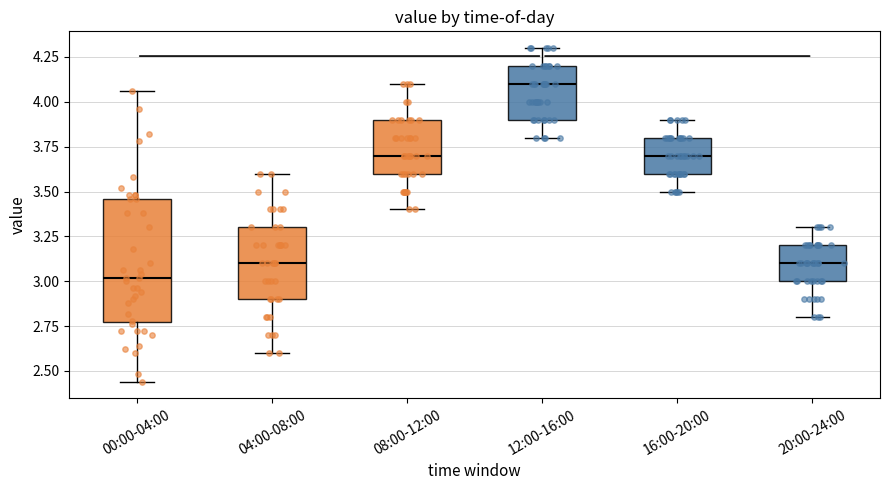

Reading left to right, transcribe this box plot: for each box, give where its median line is, the range the box spans, and where its two whiskers end, as read against the y-axis. The values are not printed on the chart, so give them approximately, as read against the axis.

00:00-04:00: median 3.00, box 2.80 to 3.45, whiskers 2.45 to 4.05
04:00-08:00: median 3.10, box 2.90 to 3.30, whiskers 2.60 to 3.60
08:00-12:00: median 3.70, box 3.60 to 3.90, whiskers 3.40 to 4.10
12:00-16:00: median 4.10, box 3.90 to 4.20, whiskers 3.80 to 4.30
16:00-20:00: median 3.70, box 3.60 to 3.80, whiskers 3.50 to 3.90
20:00-24:00: median 3.10, box 3.00 to 3.20, whiskers 2.80 to 3.30